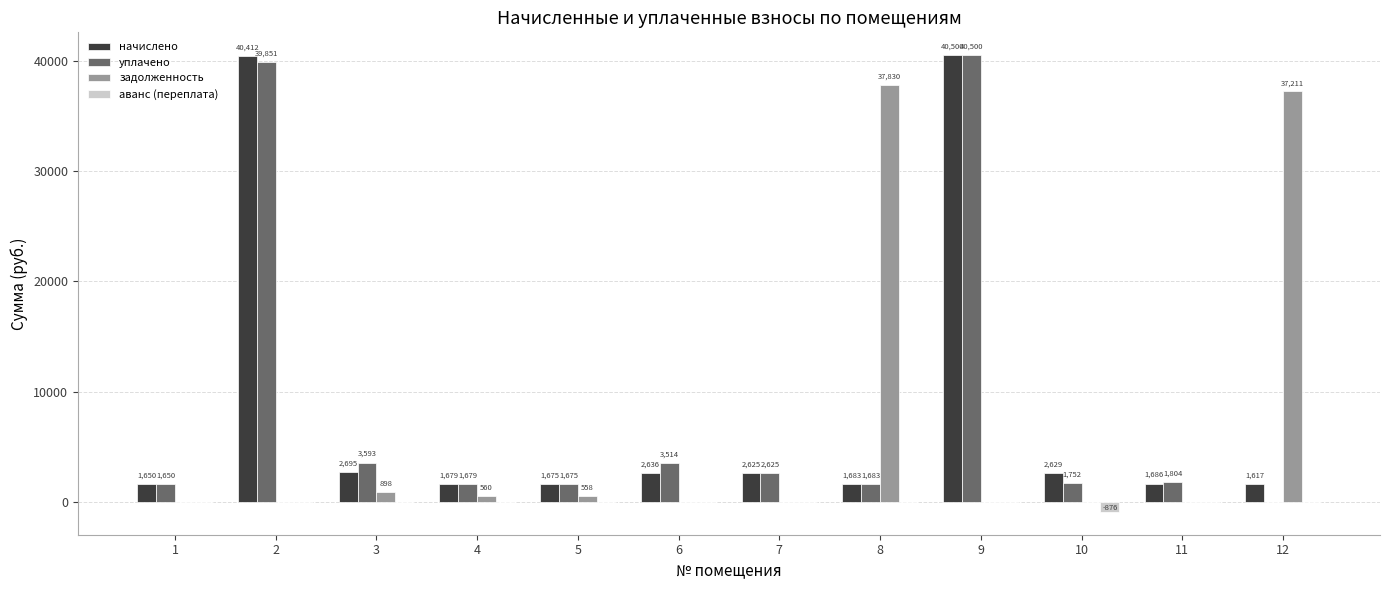

Where is уплачено nearest to the value 20250?

3